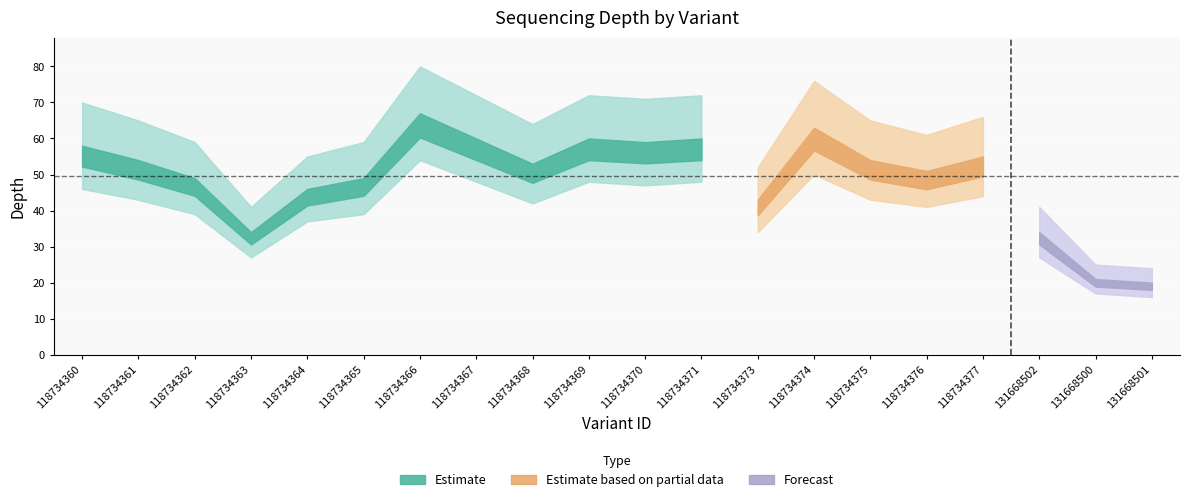

What is the total value across all series at 131668500?

63